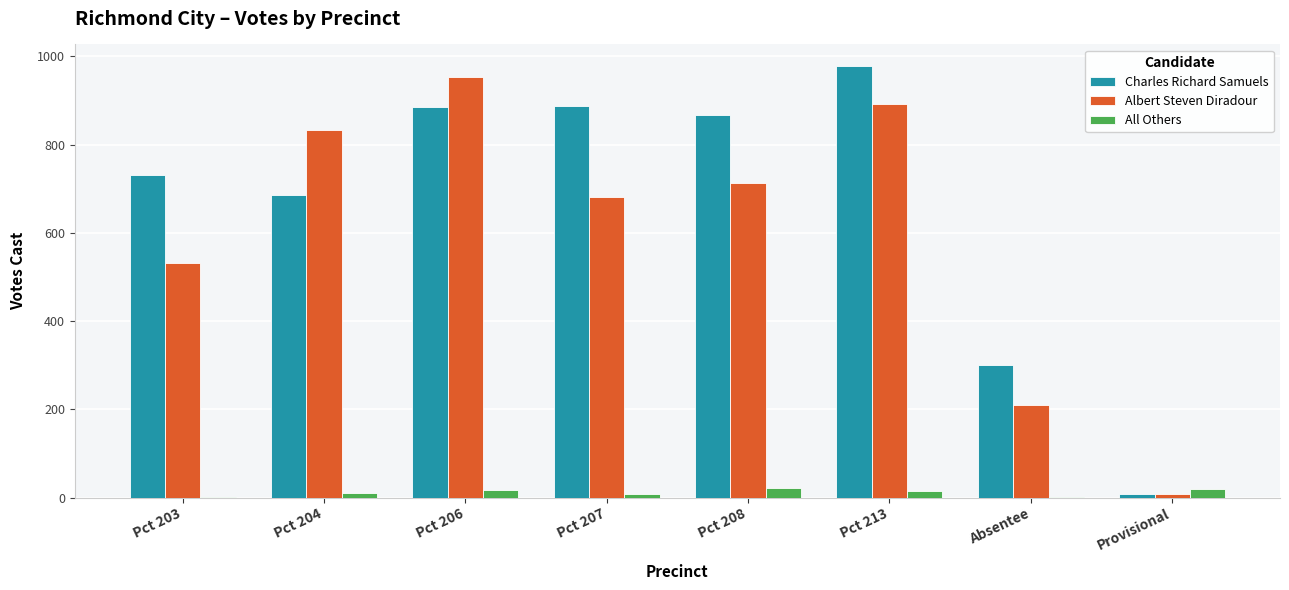

Which series has the widest spread of values?

Charles Richard Samuels